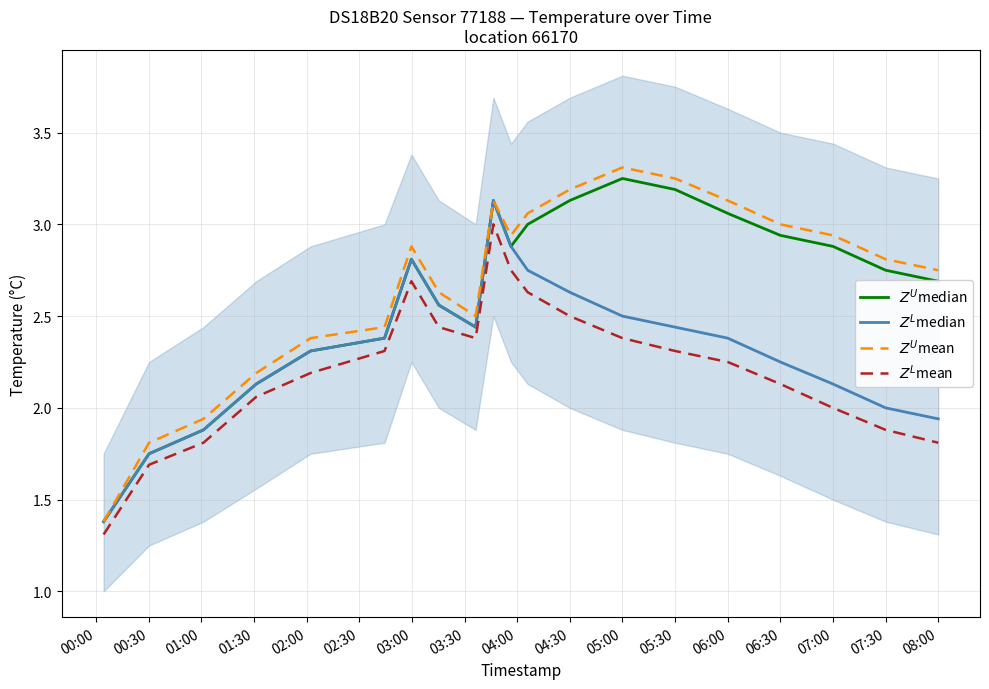

Which has a higher value, 01:00 or 04:00?

04:00